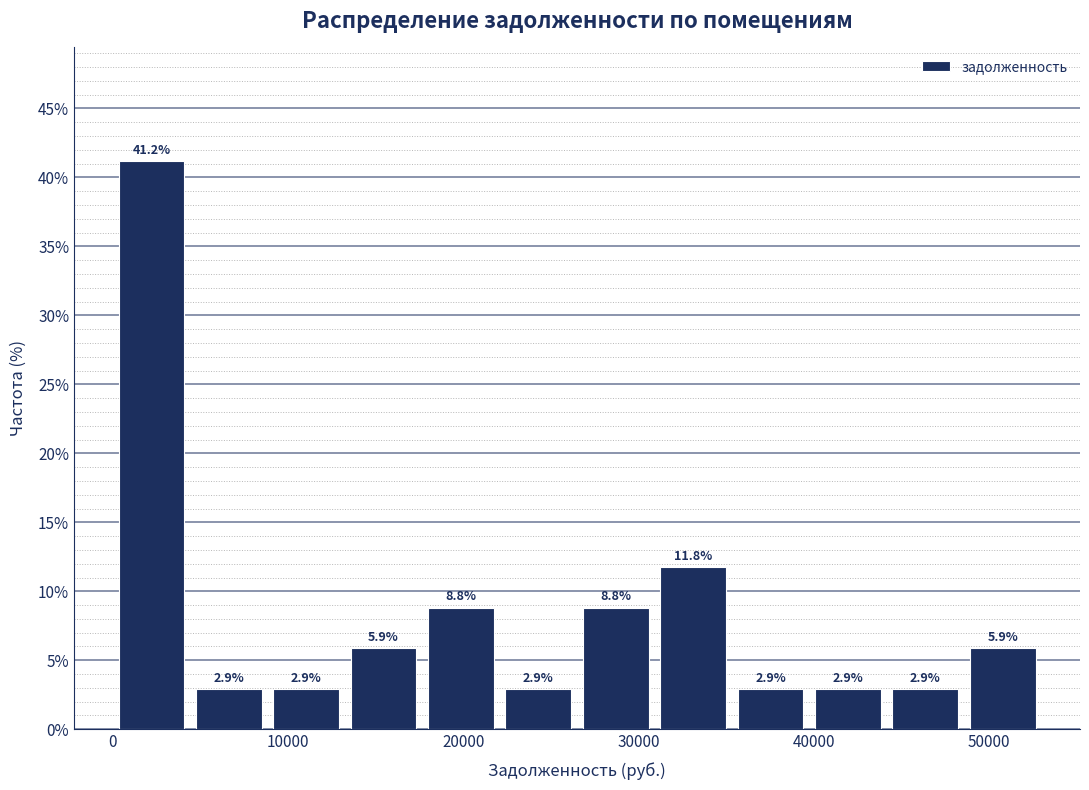

Which range on the x-axis has the tallest bar?

0 to 4000